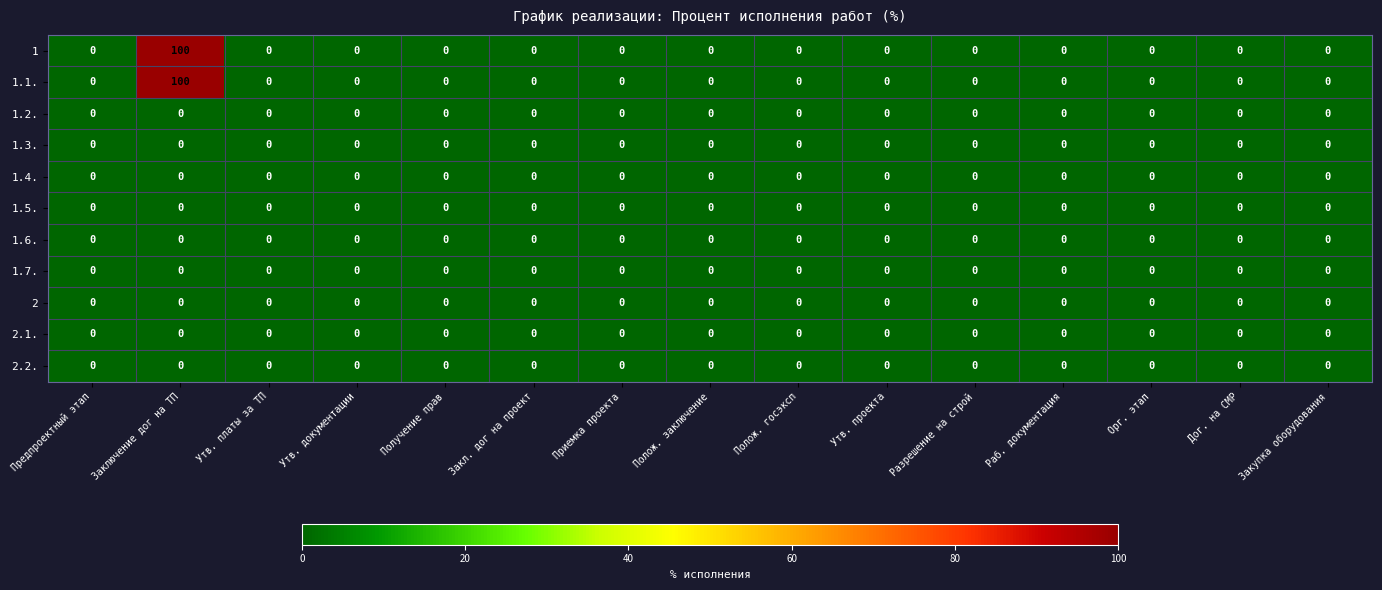

At how many categories does at least one series exceed 90?

1